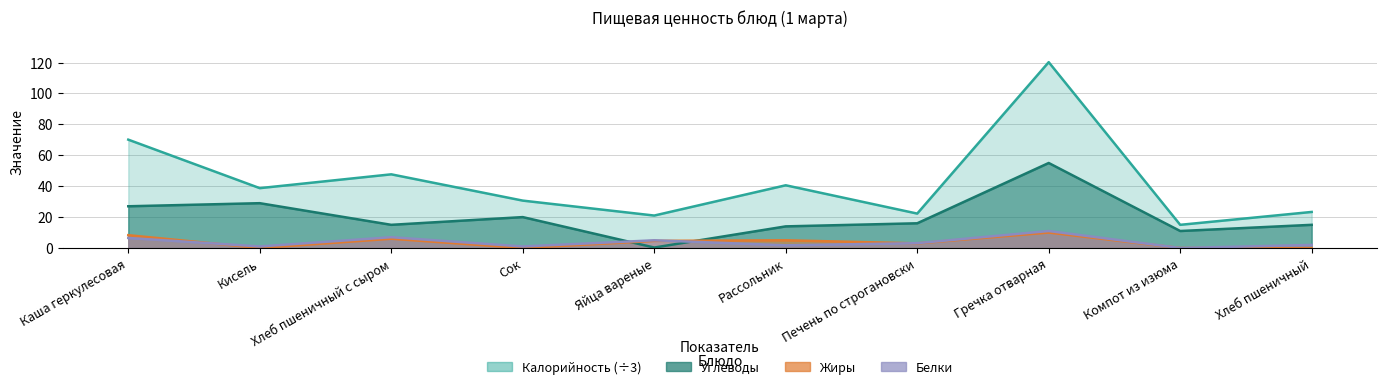

True or false: Калорийность has a value of 30.0 at Гречка отварная.

False